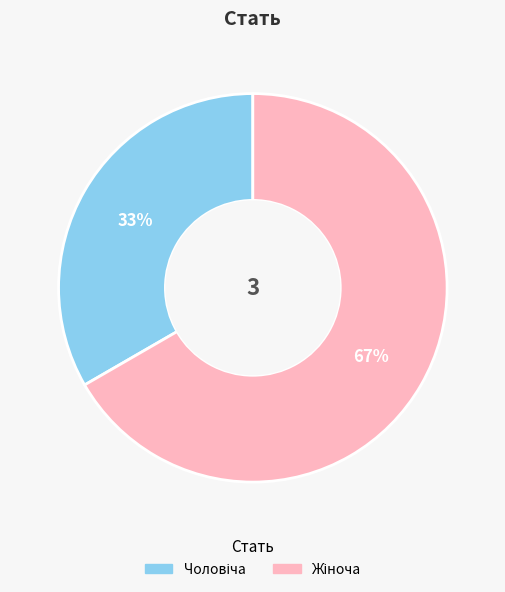

To the nearest percent, what is the average slice percentage?

50%